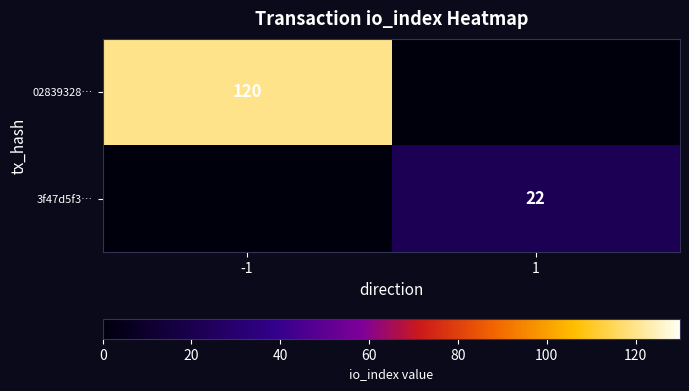

Is it true that 02839328… equals 120 at -1?

True